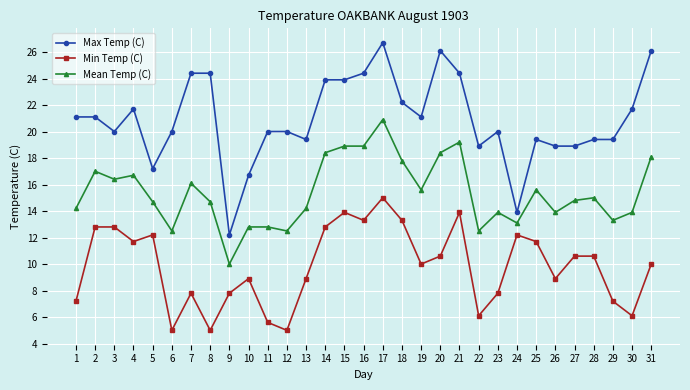

How many lines are shown in the chart?

3